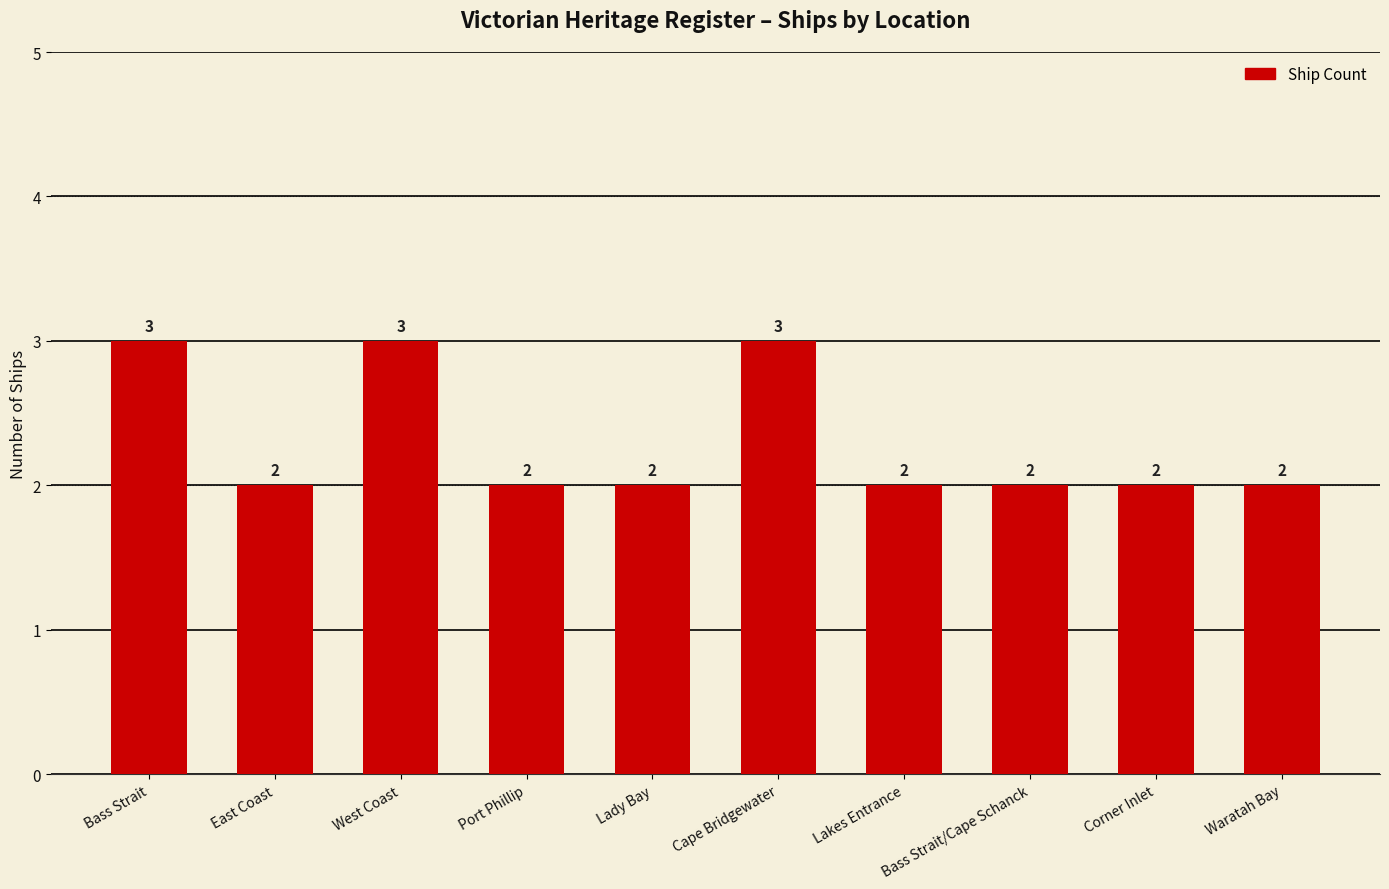

Is it true that the value at West Coast is 4?

False